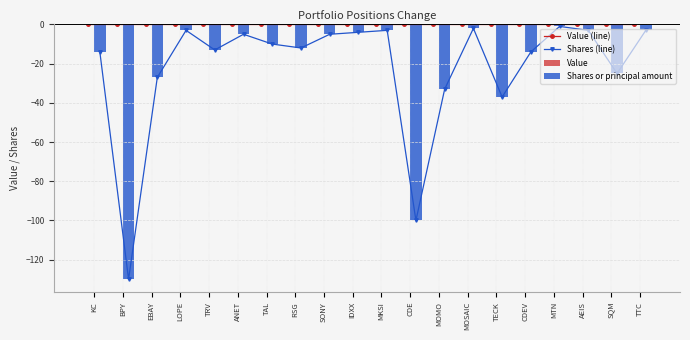

At how many categories does at least one series exceed -58?

20